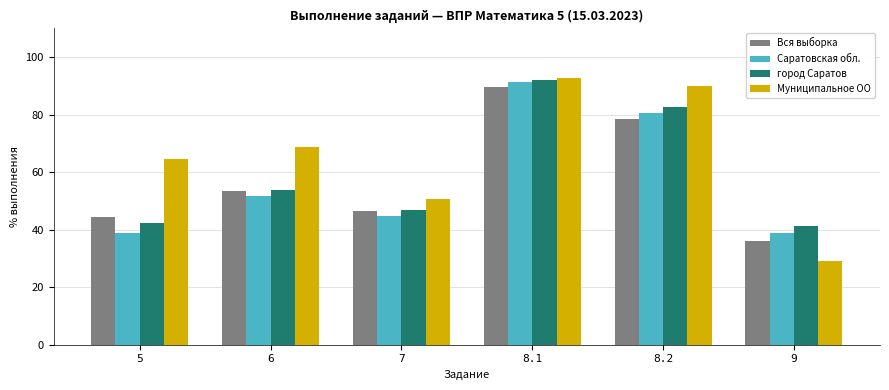

What is the difference between the Вся выборка values at 9 and 8.1?

53.3